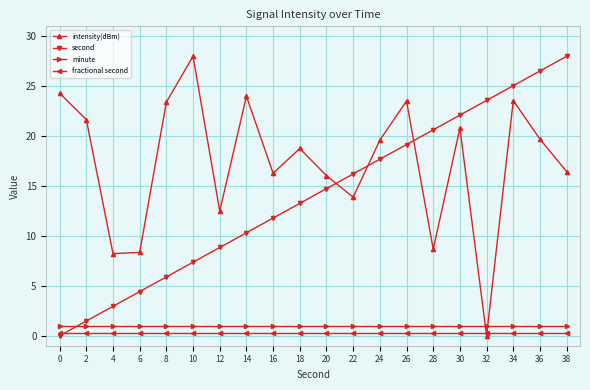

The intensity(dBm) series shows 13.9 at 22. True or false?

True